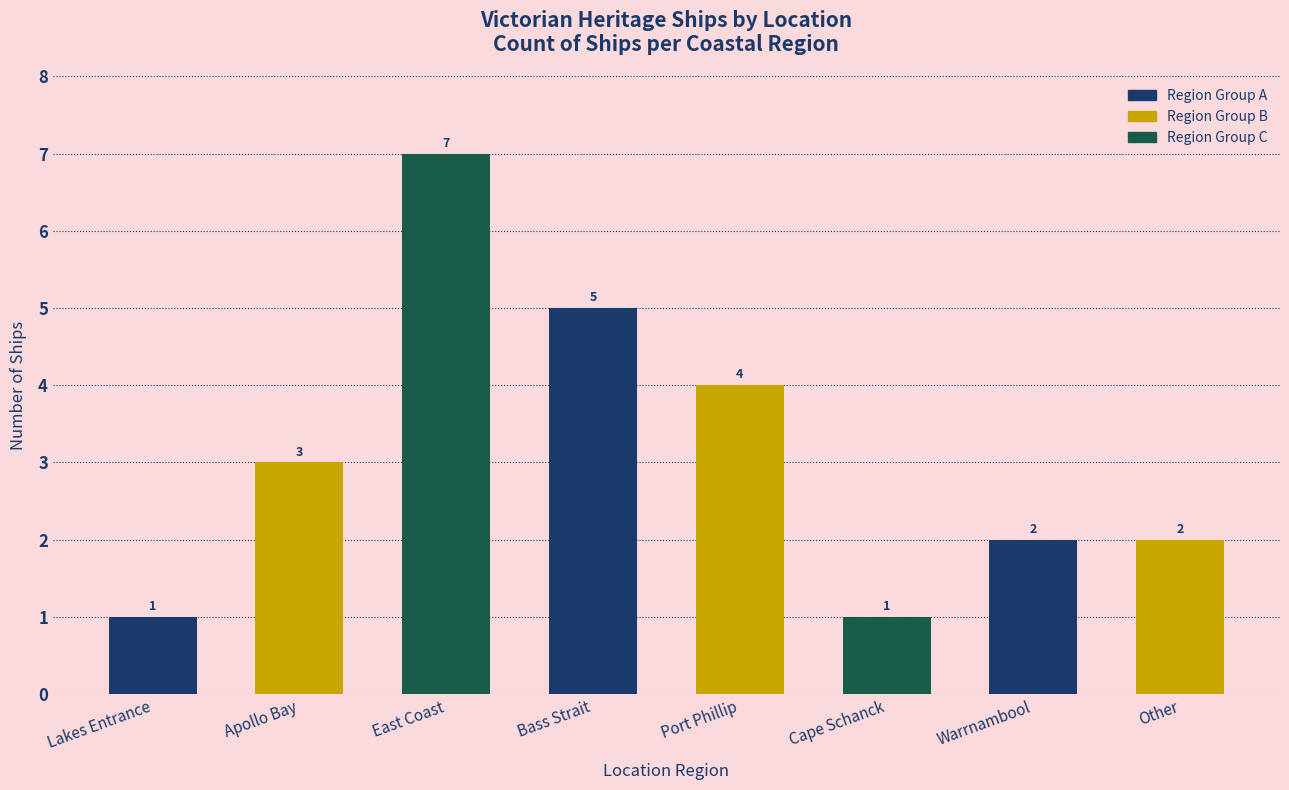

True or false: the data shows 0 at Cape Schanck.

False